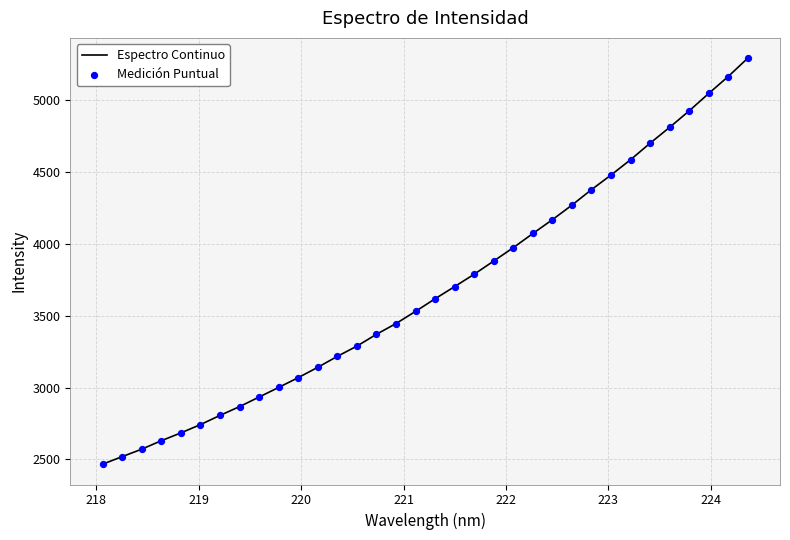

What is the greatest value displayed?

5290.1